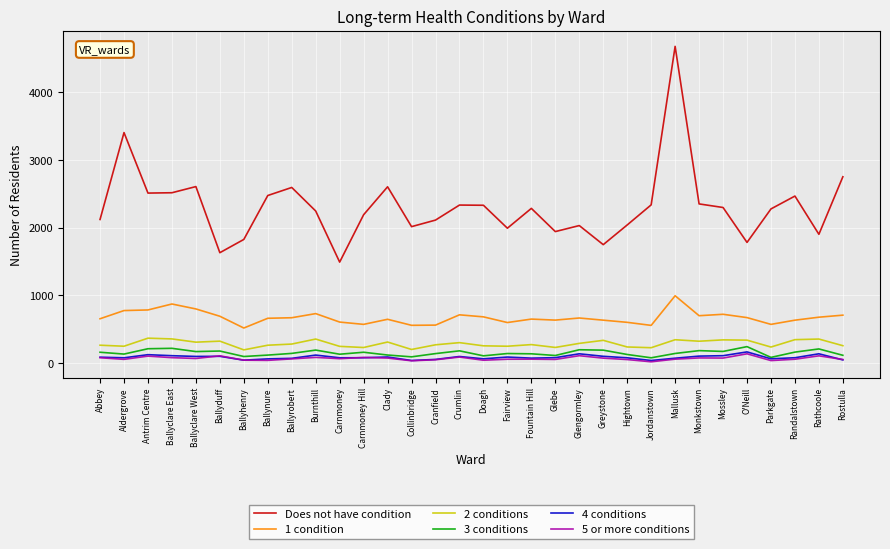

Which label corresponds to the largest value in the chart?

Mallusk